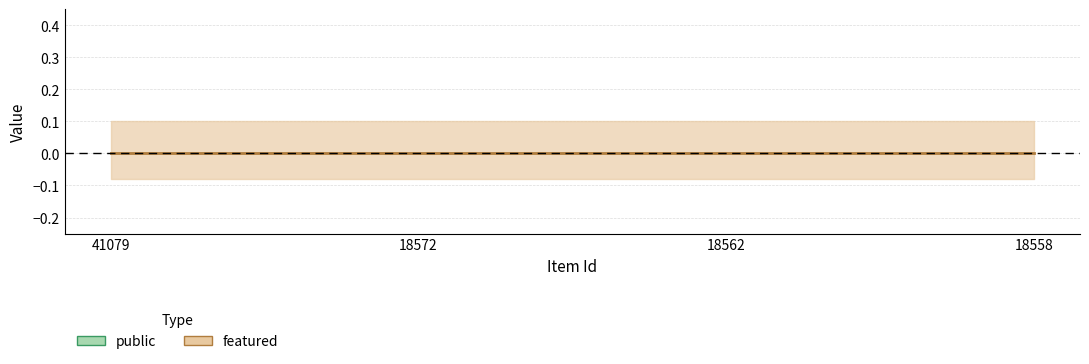

Is the value of featured at 18558 greater than the value of public at 18562?

No